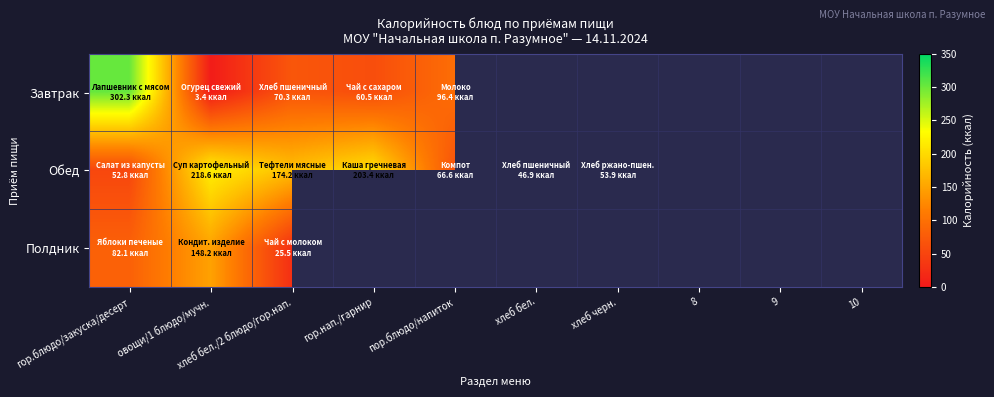

What is the minimum value shown in the chart?

3.4